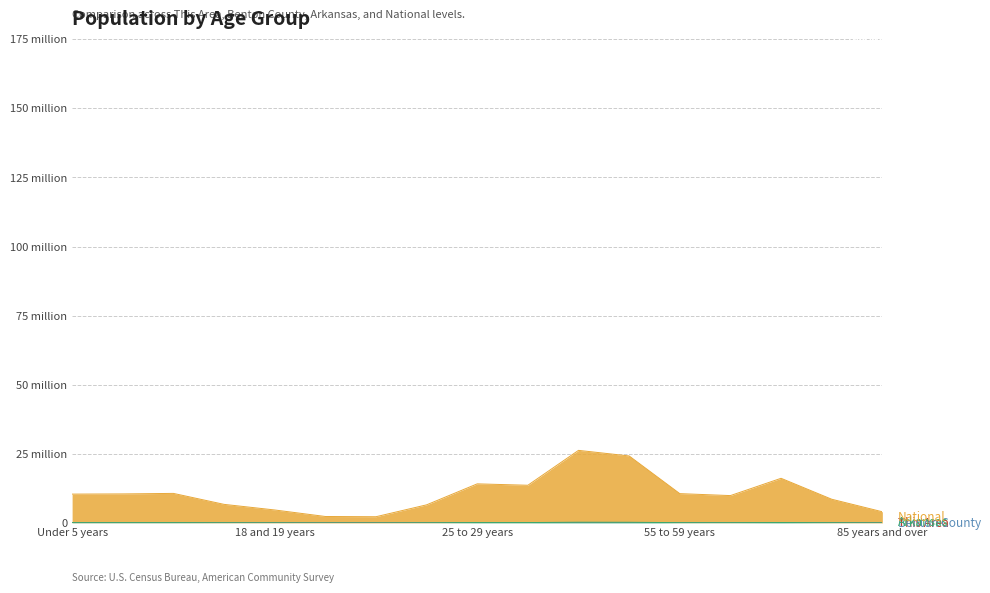

Which series has the largest total across all categories?

National